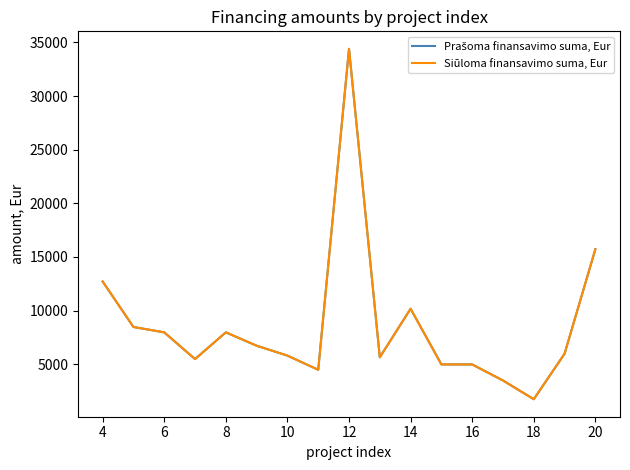

How many interior local valleys does the Siūloma finansavimo suma, Eur series have?

4